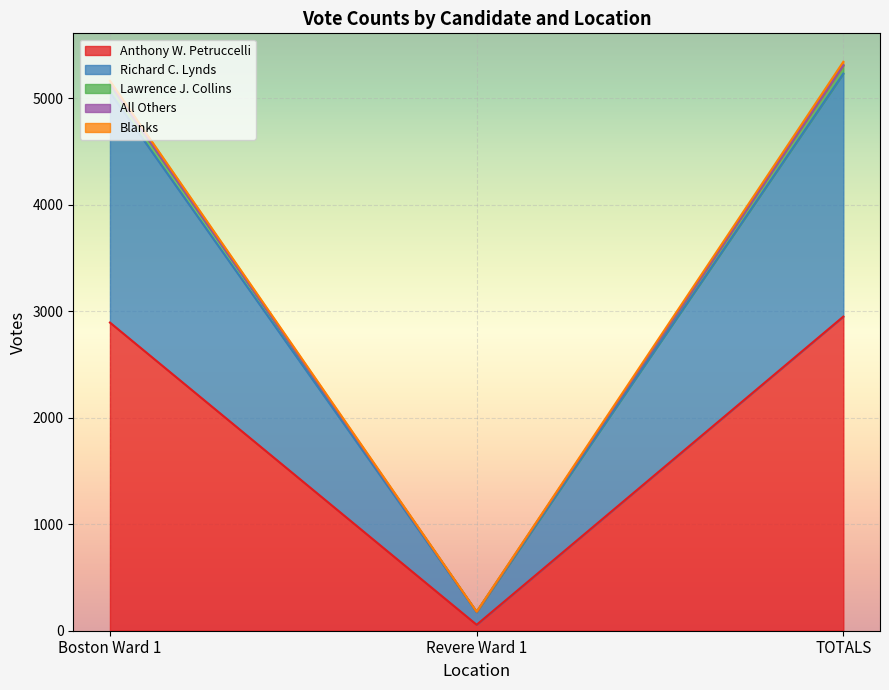

Which category has the lowest value across all series?

Revere Ward 1